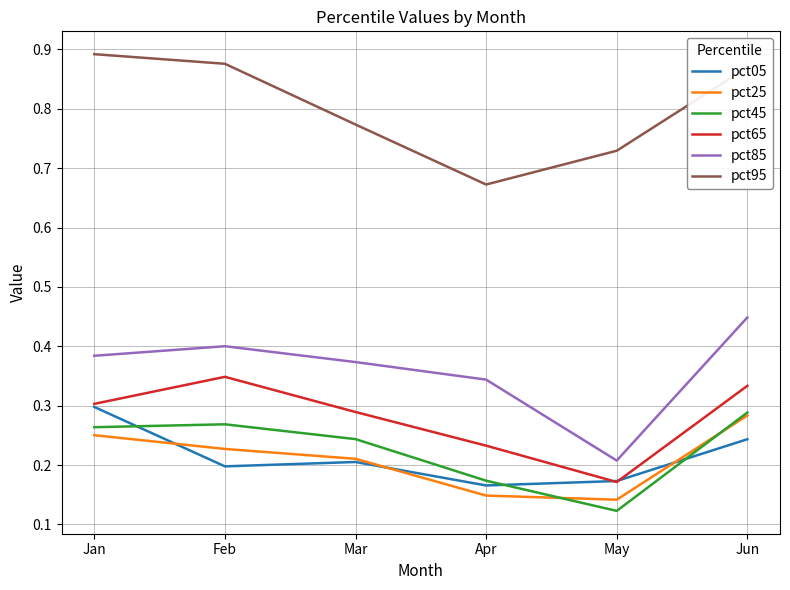

How many lines are shown in the chart?

6